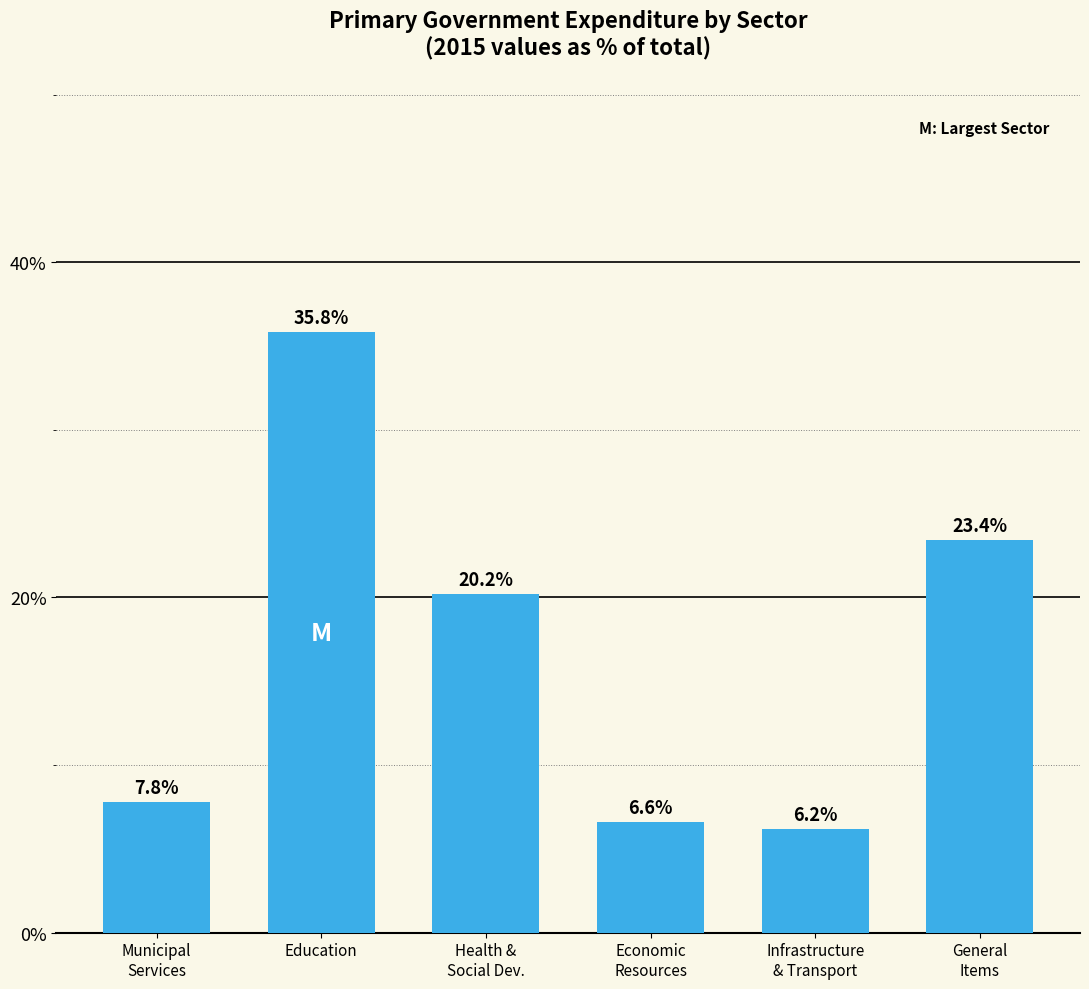

Approximately how many times larger is the value at Infrastructure
& Transport compared to Education?

0.2